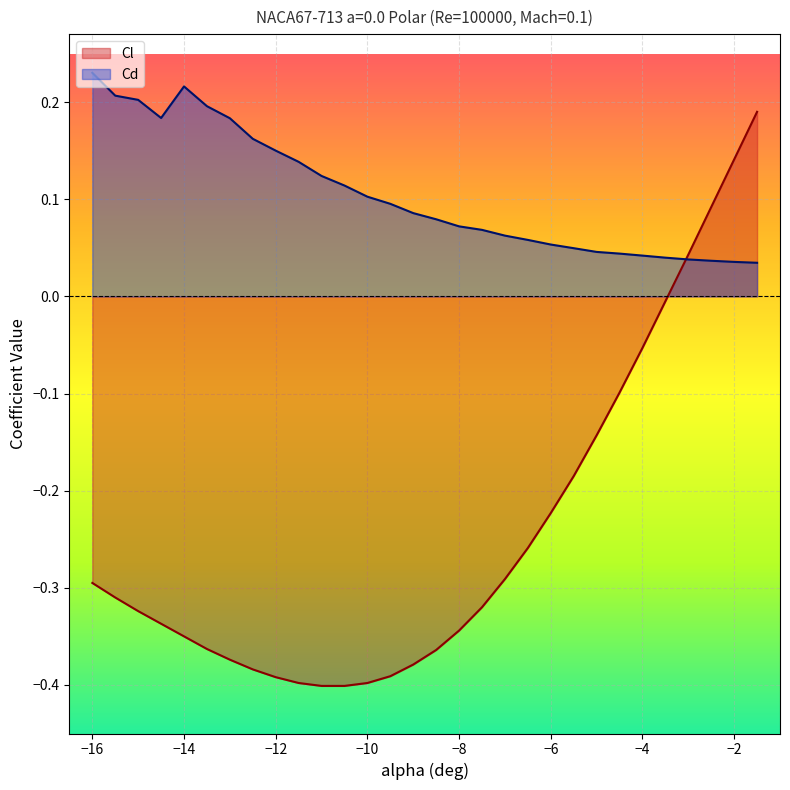

Reading left to right, what are all the values shown in this chart?

Cl: -0.3	-0.3	-0.3	-0.3	-0.3	-0.4	-0.4	-0.4	-0.4	-0.4	-0.4	-0.4	-0.4	-0.4	-0.4	-0.4	-0.3	-0.3	-0.3	-0.3	-0.2	-0.2	-0.1	-0.1	-0.1	-0.0	0.0	0.1	0.1	0.2
Cd: 0.2	0.2	0.2	0.2	0.2	0.2	0.2	0.2	0.2	0.1	0.1	0.1	0.1	0.1	0.1	0.1	0.1	0.1	0.1	0.1	0.1	0.0	0.0	0.0	0.0	0.0	0.0	0.0	0.0	0.0